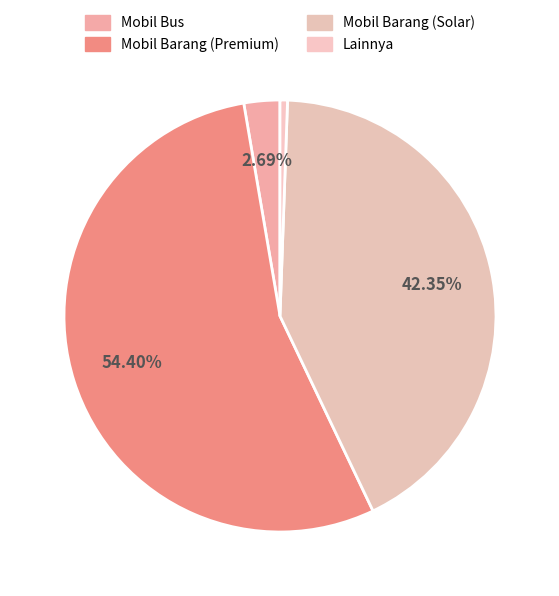

Approximately how many times larger is the value at Mobil Bus compared to Lainnya?

4.8